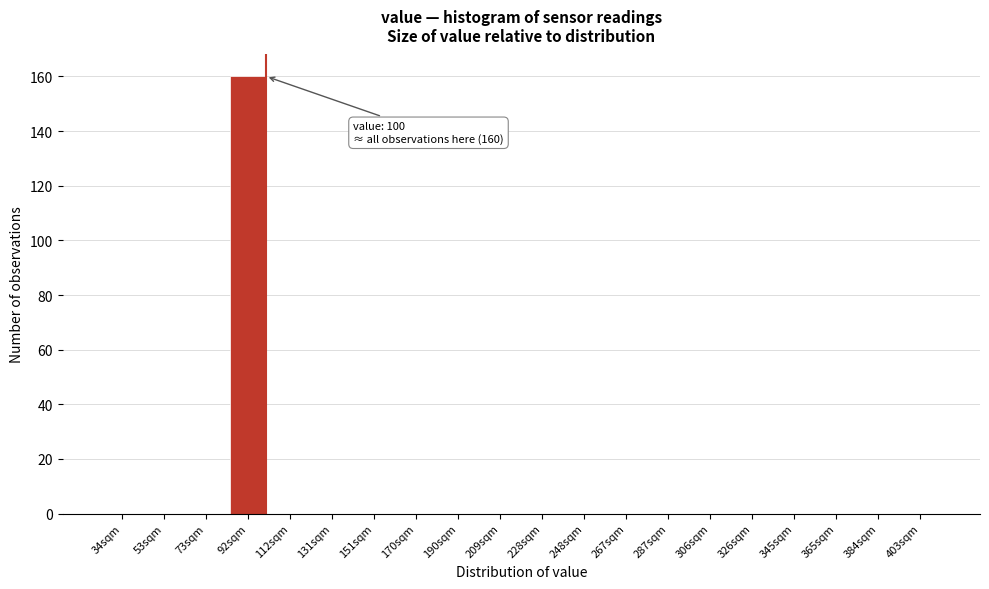

Reading left to right, transcribe all the data shown in this chart.

34sqm=0	53sqm=0	73sqm=0	92sqm=160	112sqm=0	131sqm=0	151sqm=0	170sqm=0	190sqm=0	209sqm=0	228sqm=0	248sqm=0	267sqm=0	287sqm=0	306sqm=0	326sqm=0	345sqm=0	365sqm=0	384sqm=0	403sqm=0